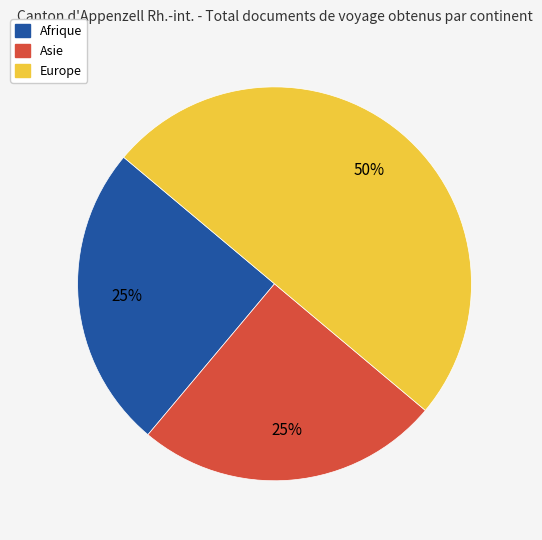

The Asie slice represents 25% of the pie. True or false?

True